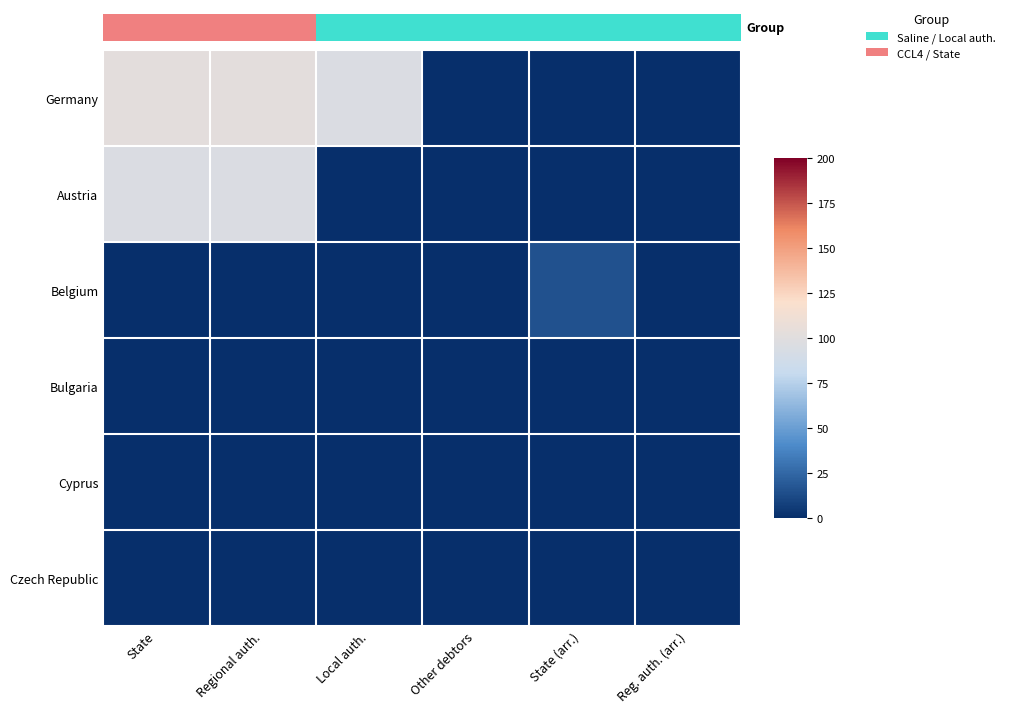

Which series has the largest total across all categories?

Germany